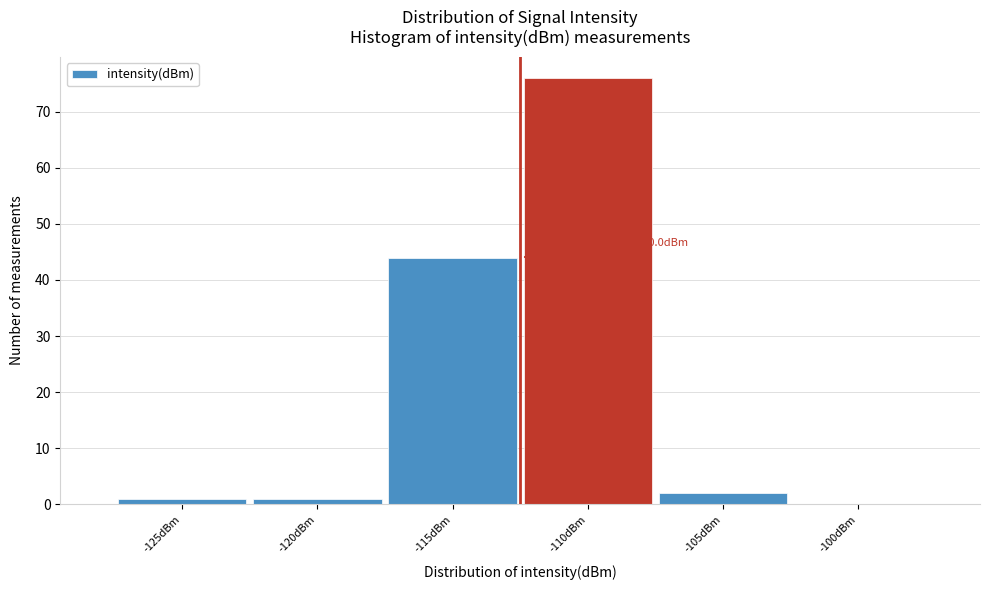

Reading left to right, list all the values displayed in this chart.

-125dBm=1	-120dBm=1	-115dBm=44	-110dBm=76	-105dBm=2	-100dBm=0